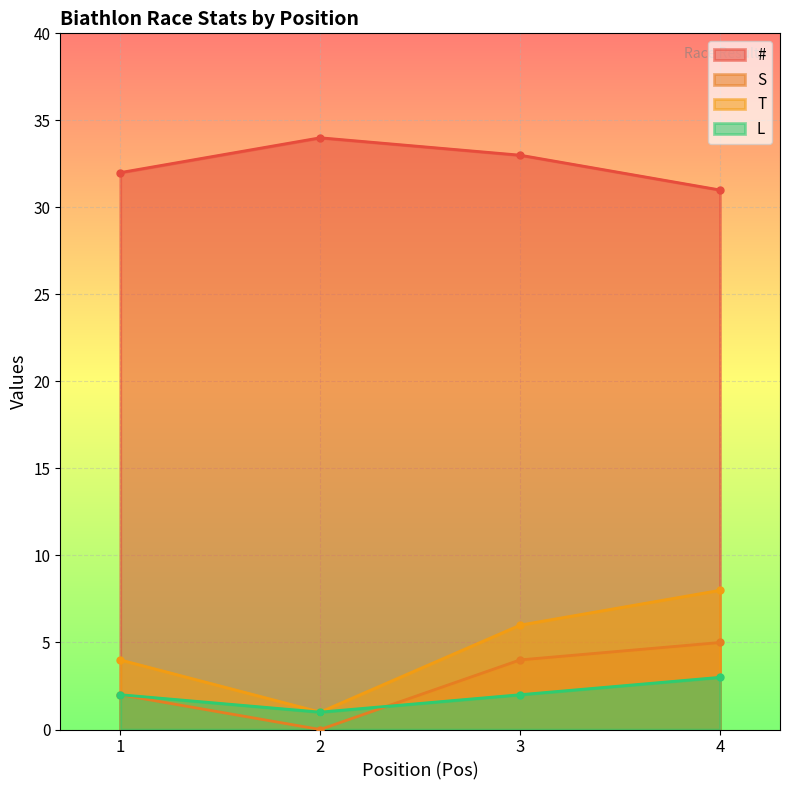

The L series shows 2 at 1. True or false?

True